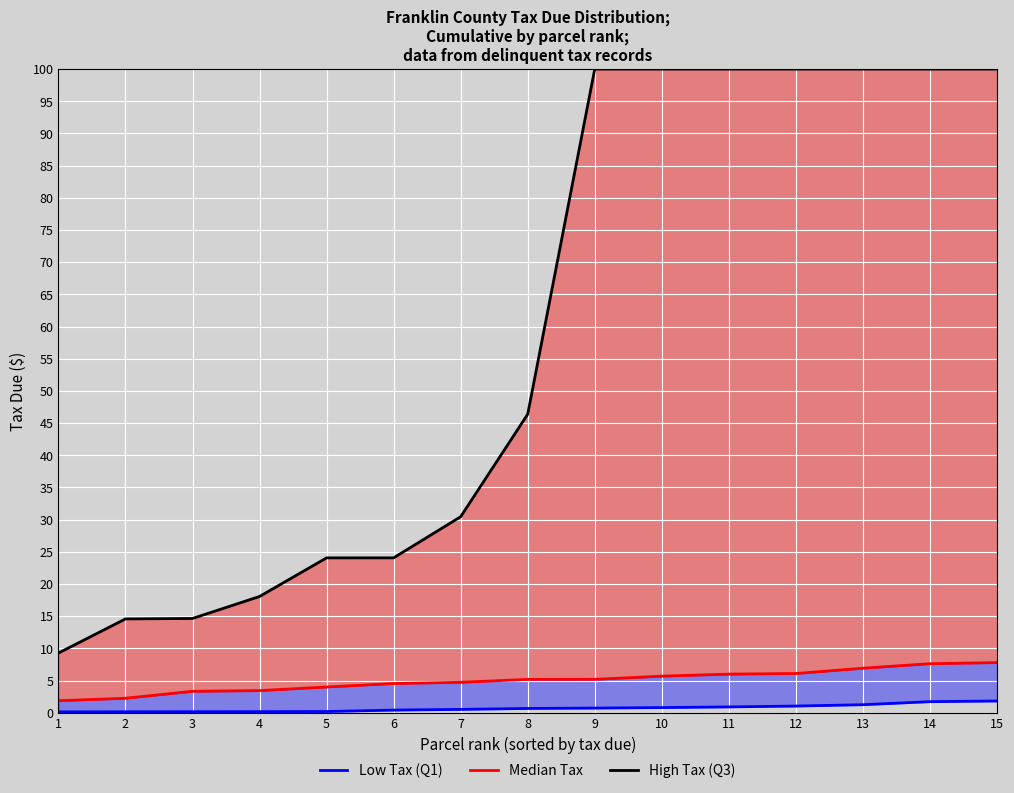

Which category has the lowest value in the Low Tax (Q1) series?

1